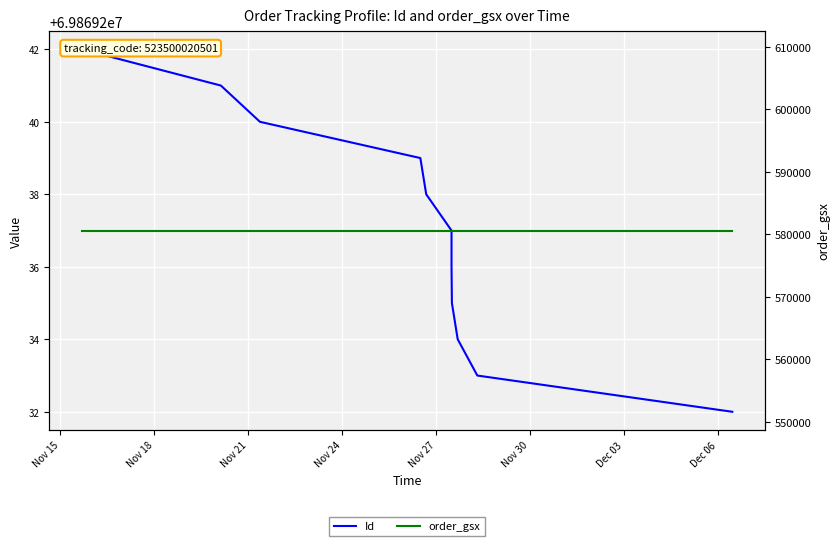

True or false: order_gsx and Id intersect in this chart.

False